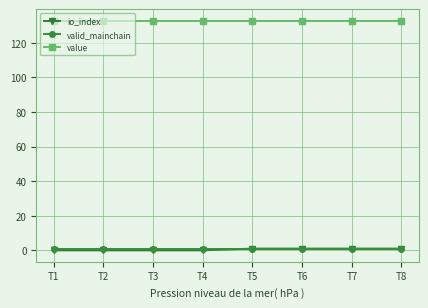

True or false: value has a value of 132.9 at T8.

True